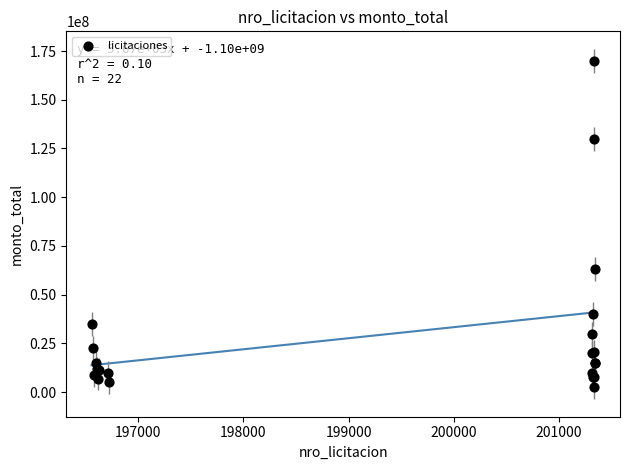

What Y value in the scatter plot is closest to 86250000?

63000000